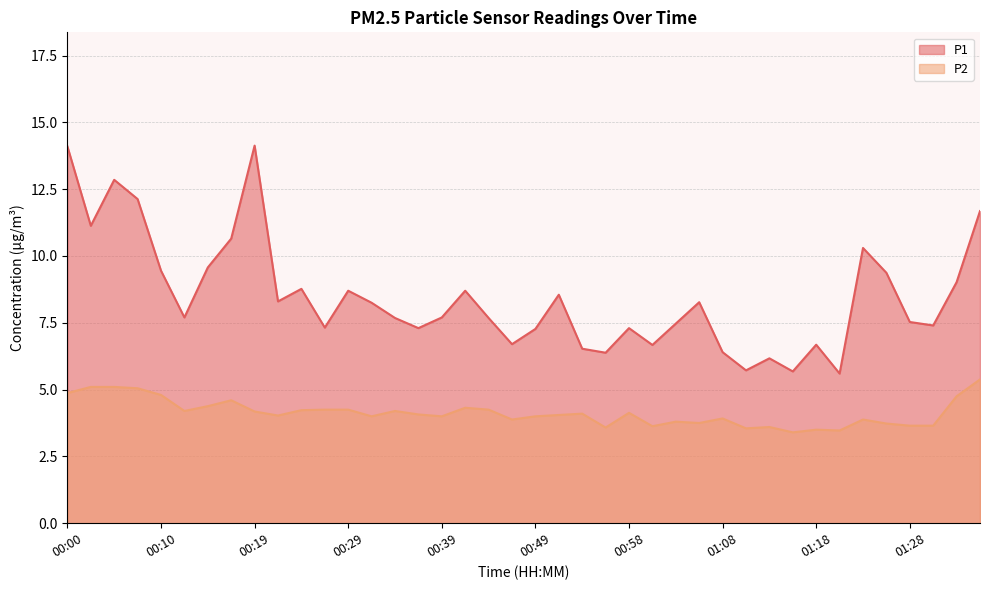

What is the label of the 37th point from the left?

01:28